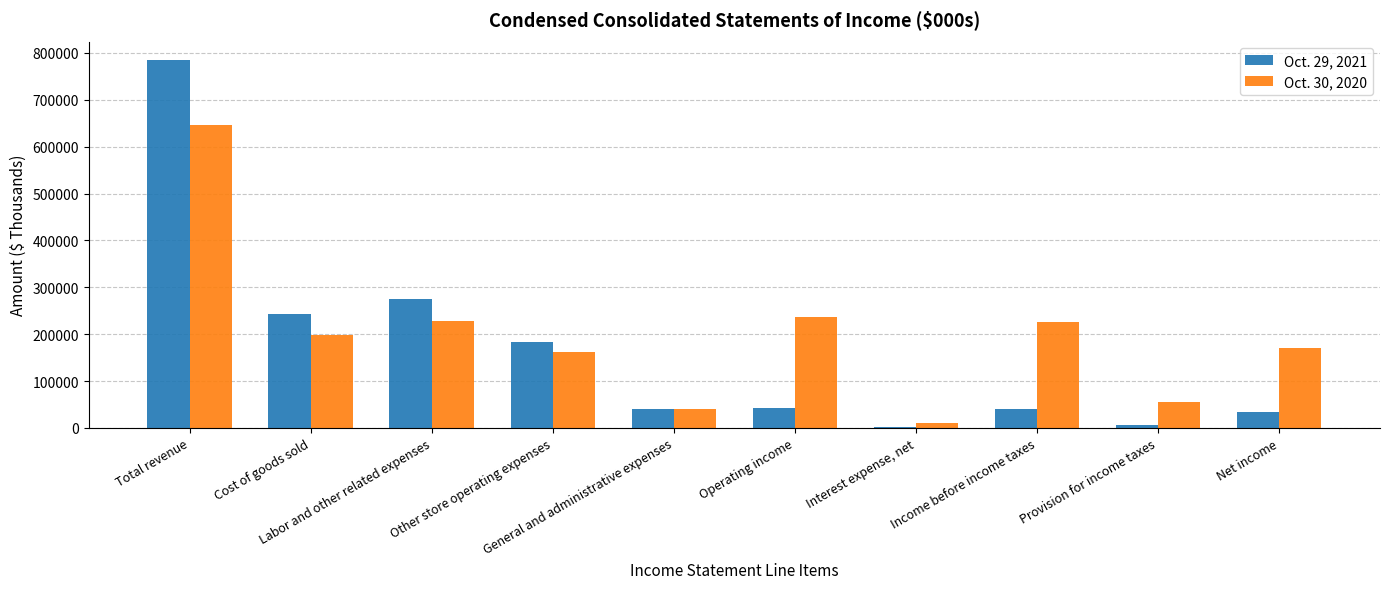

What is the average value of the Oct. 30, 2020 series?

197413